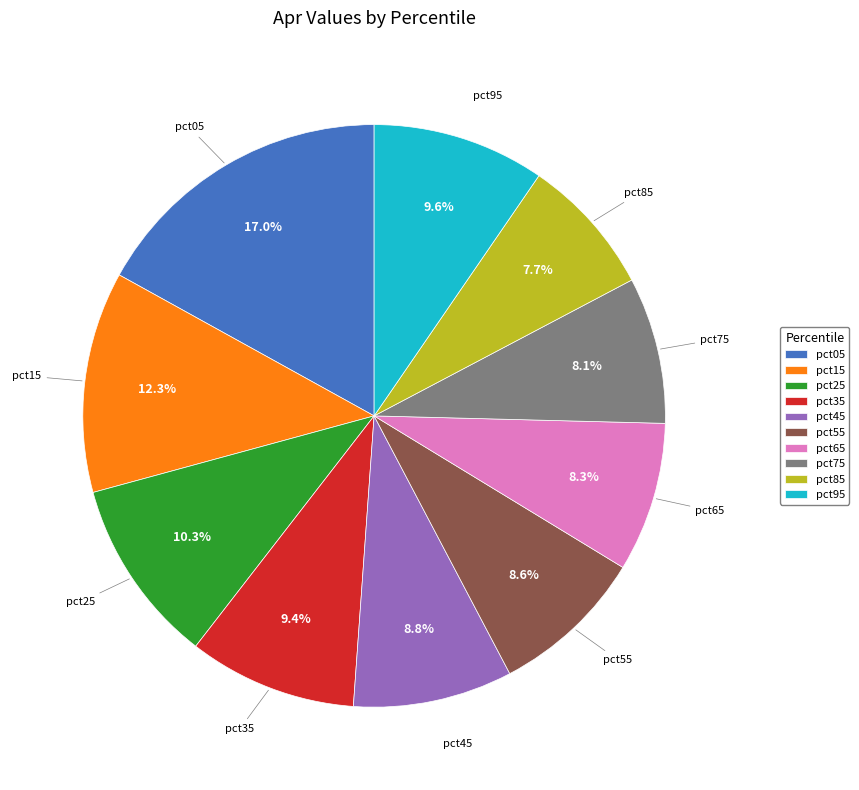

How many segments does this pie chart have?

10